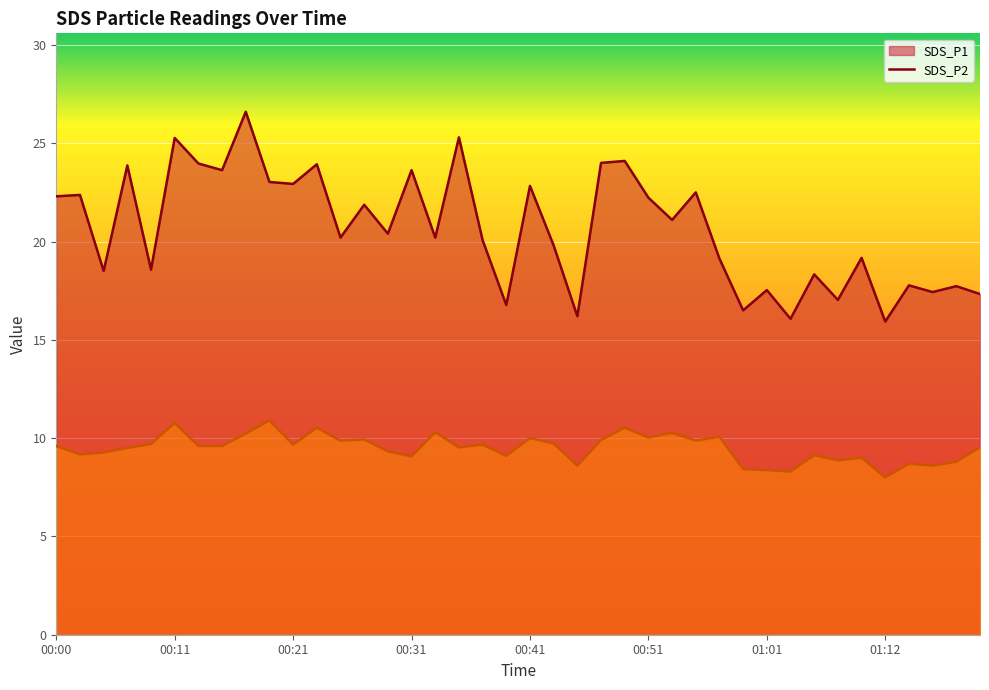

Is it true that SDS_P2 equals 10.5 at 00:23?

True